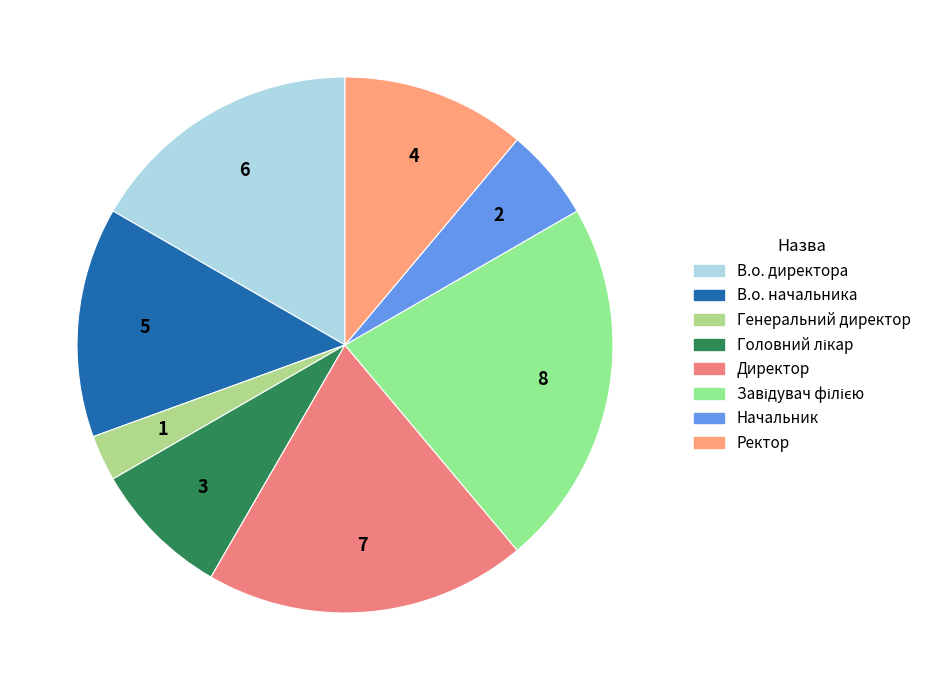

What is the largest slice in the pie chart?

Завідувач філією